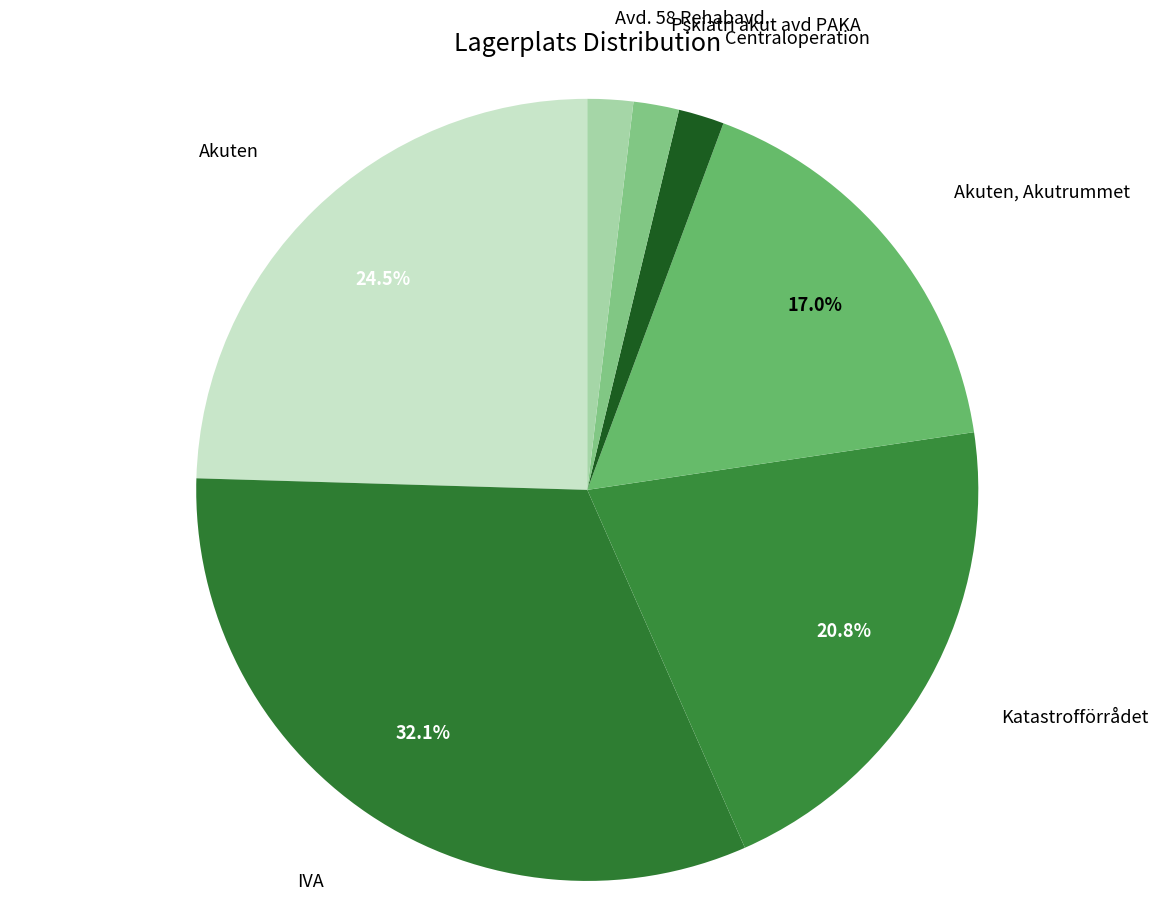

Which category has the biggest portion of the pie?

IVA